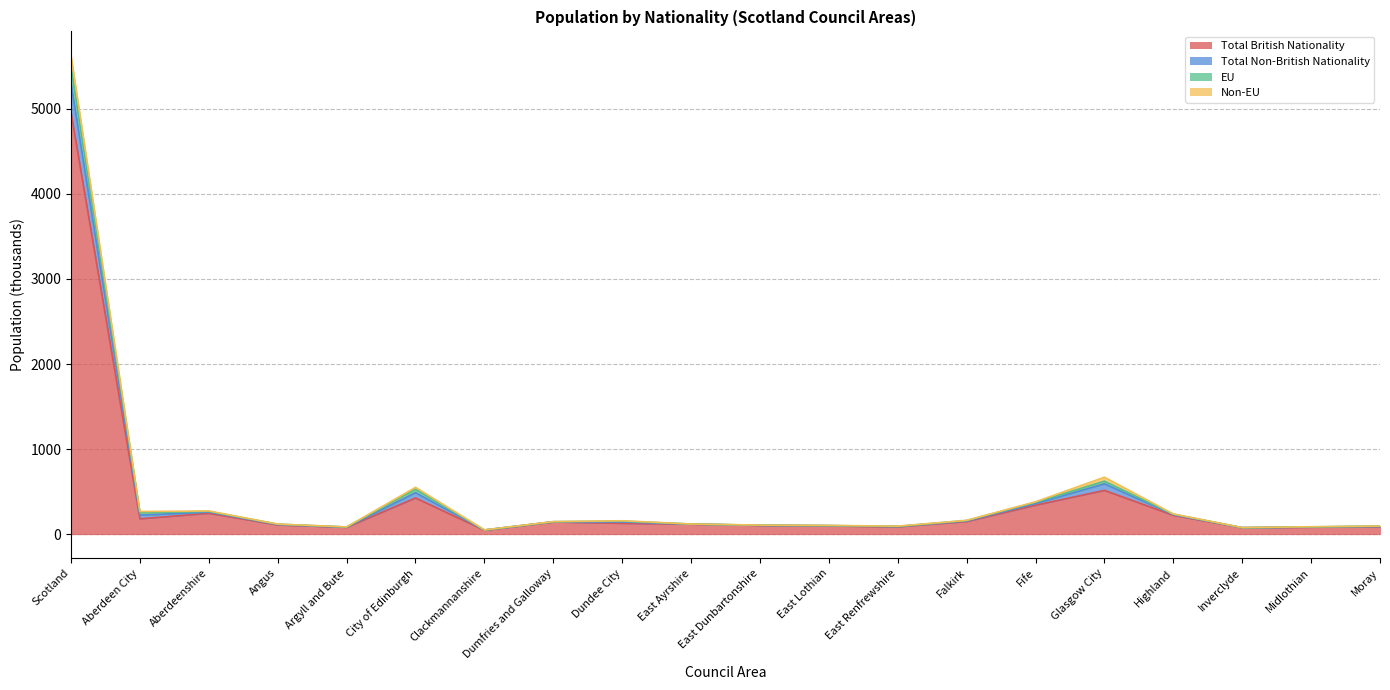

Is it true that Total British Nationality equals 270 at Aberdeen City?

False